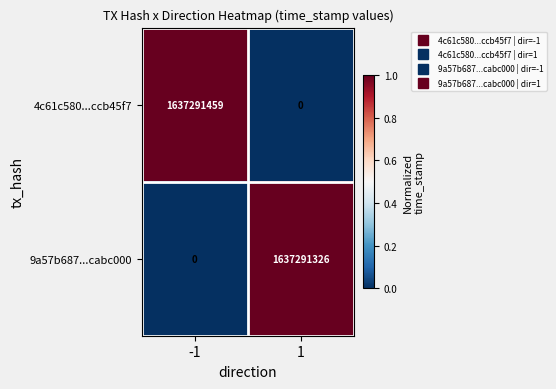

At which category is the sum across all series the highest?

-1